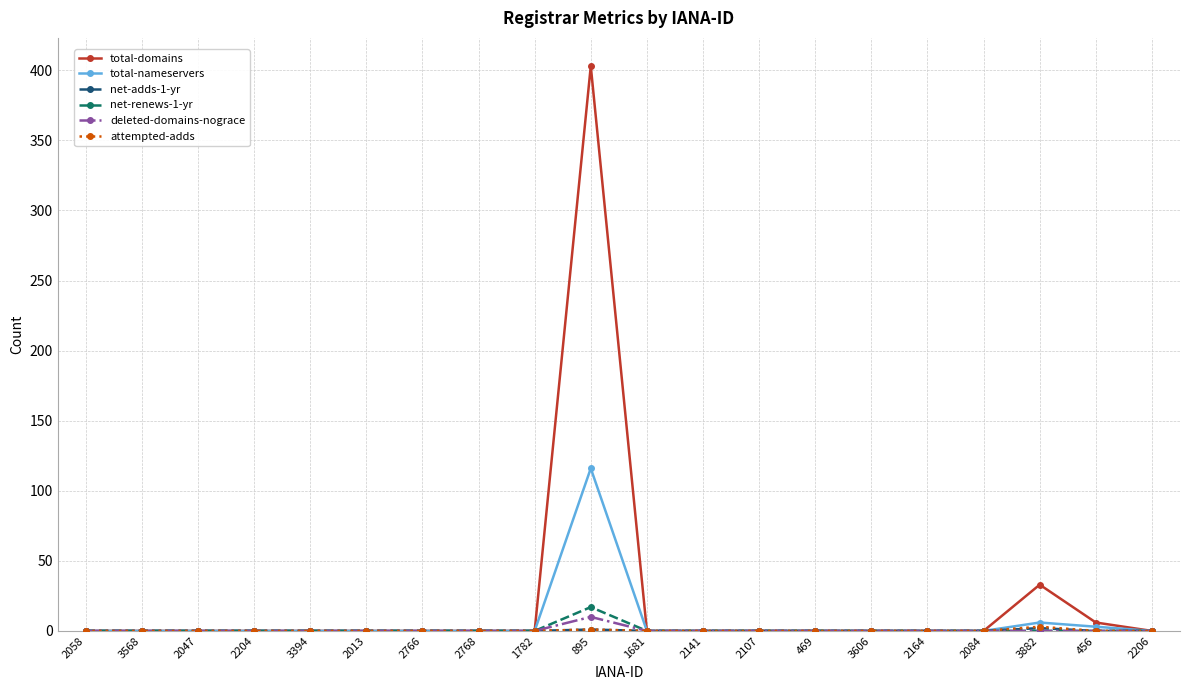

True or false: total-domains has a value of 0 at 2768.

True